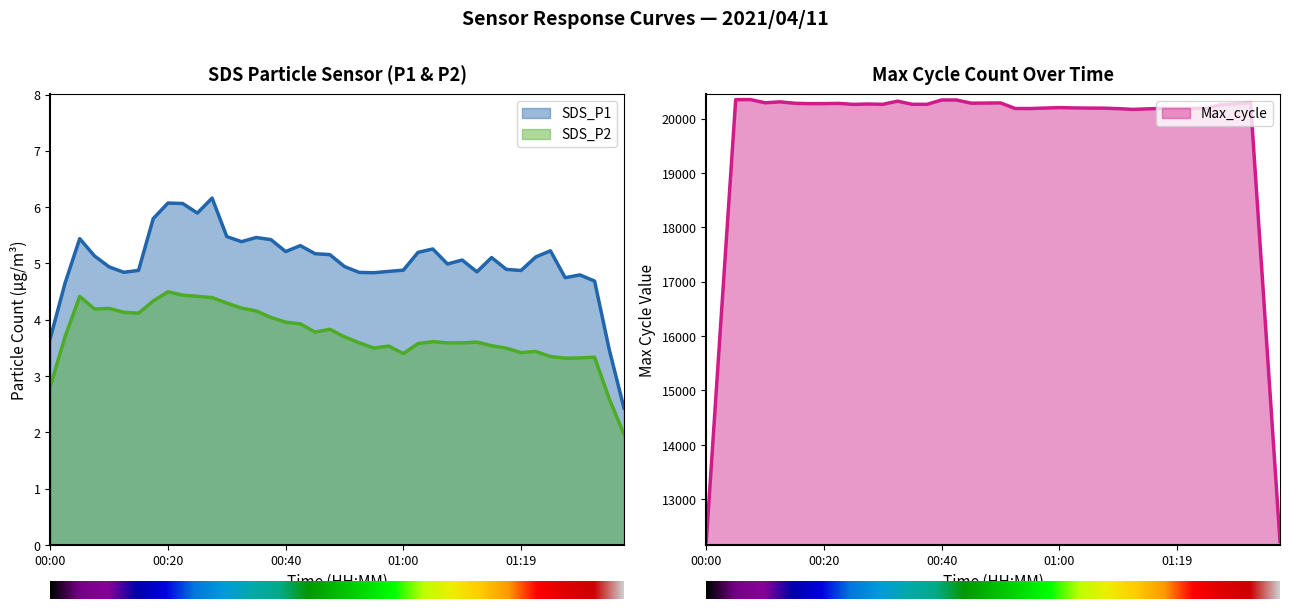

Does the chart have visible grid lines?

No